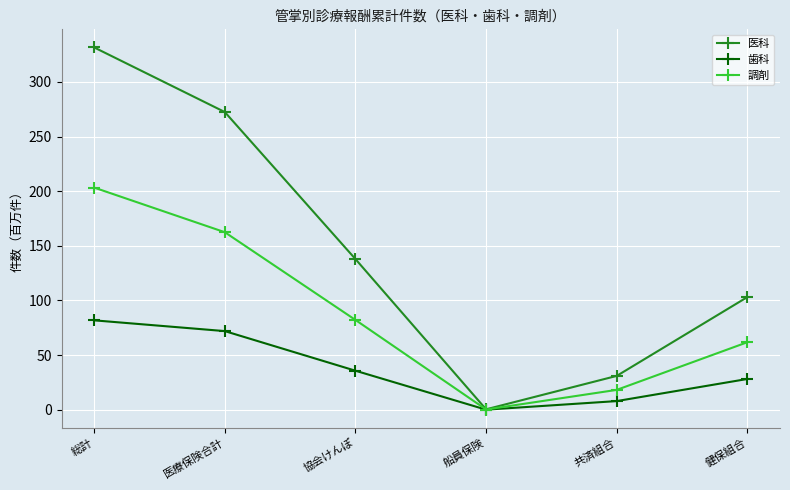

Reading left to right, what are all the values shown in this chart?

医科: 総計=331.5	医療保険合計=272.4	協会けんぽ=137.9	船員保険=0.4	共済組合=31.0	健保組合=103.1
歯科: 総計=81.8	医療保険合計=72.0	協会けんぽ=35.7	船員保険=0.1	共済組合=8.0	健保組合=28.2
調剤: 総計=203.3	医療保険合計=162.5	協会けんぽ=82.2	船員保険=0.3	共済組合=18.2	健保組合=61.8